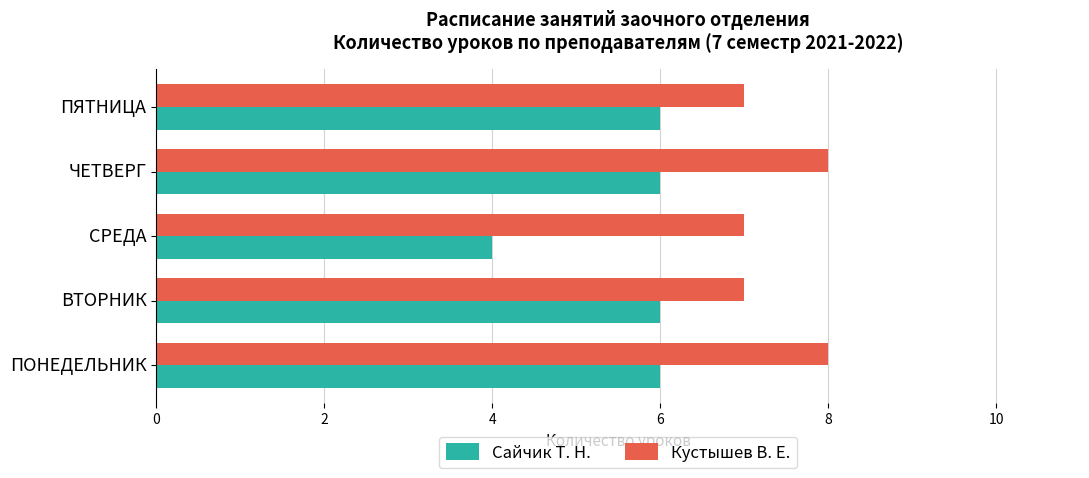

Which series has the largest range (max minus min)?

Сайчик Т. Н.